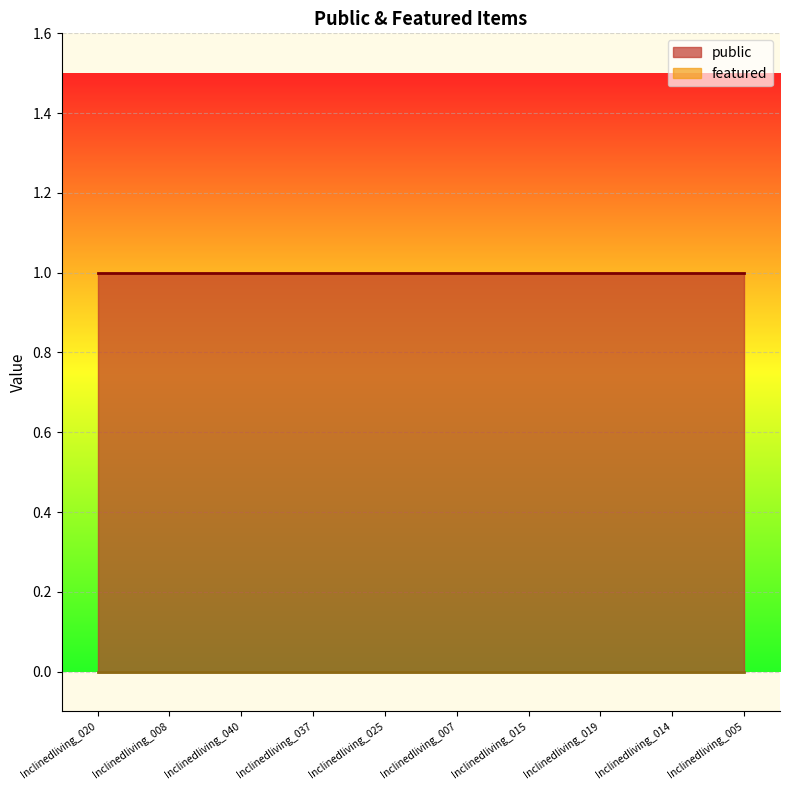

List the series in order of their peak value, lowest first.

featured, public